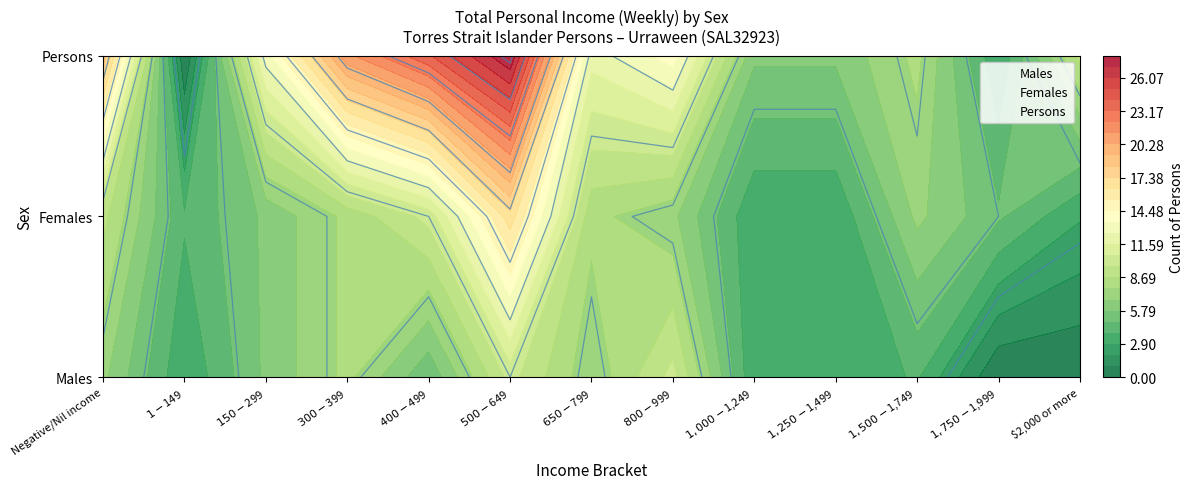

Which series changed the most between $650-$799 and $2,000 or more?

Males